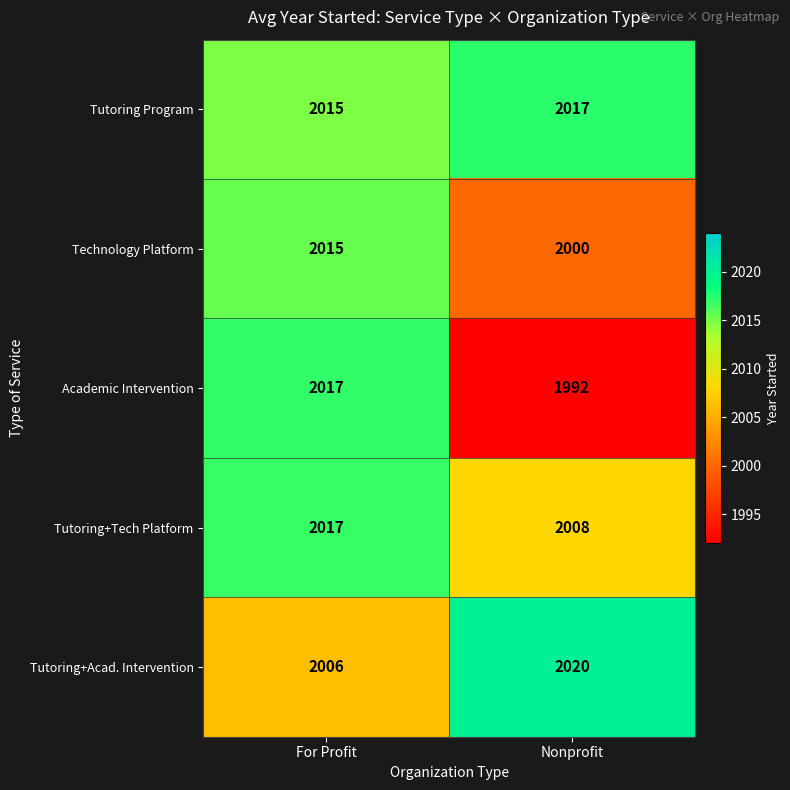

The value of Tutoring Program at For Profit is 2015. True or false?

True